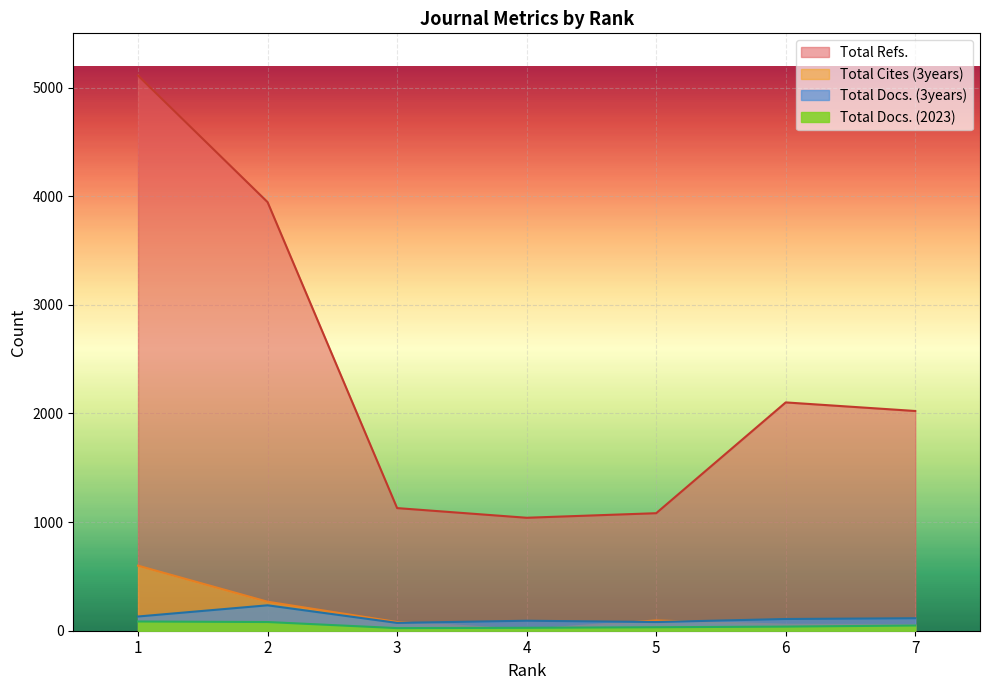

How many lines are shown in the chart?

4